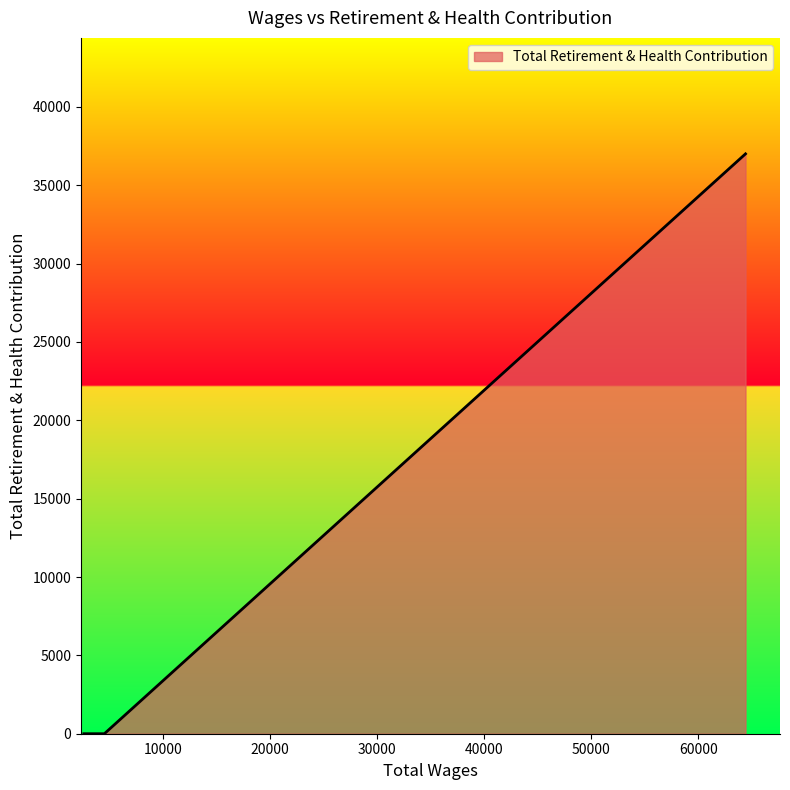

What is the maximum value shown in the chart?

37007